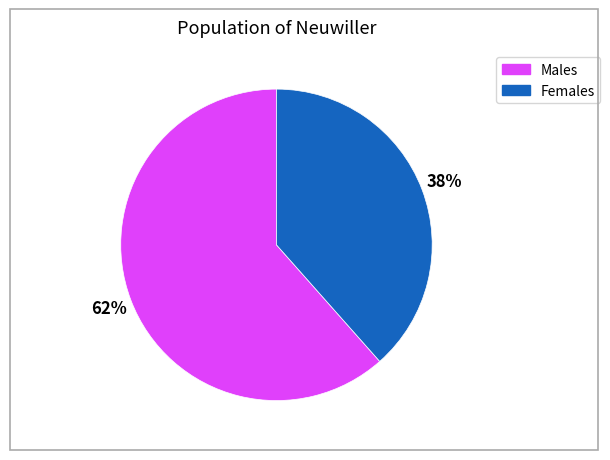

Does any single category account for the majority?

Yes